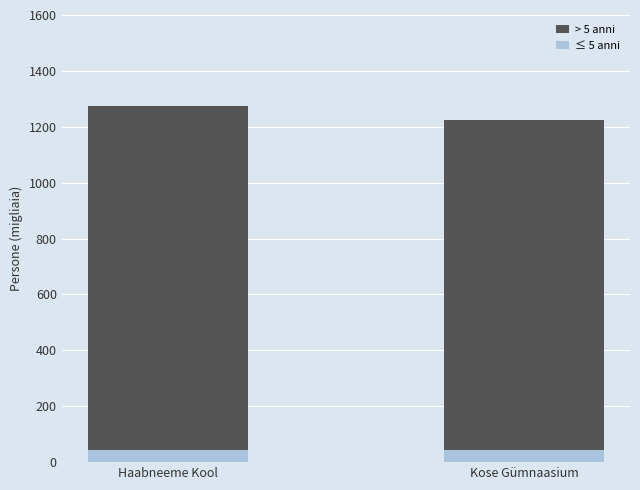

What is the sum of all ≤ 5 anni values?

89